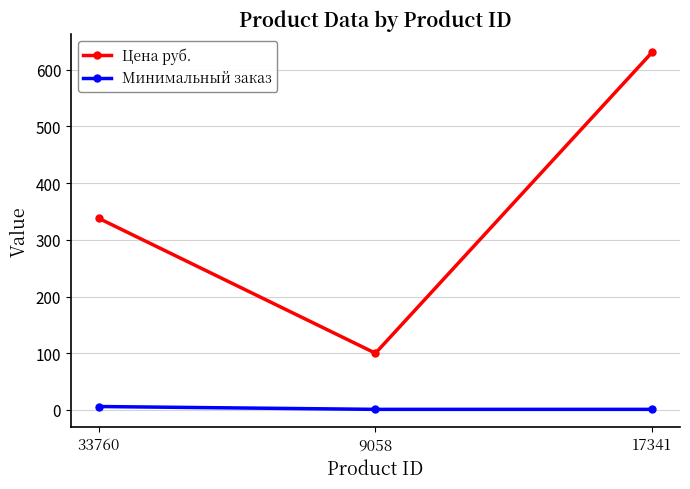

What is the greatest value displayed?

631